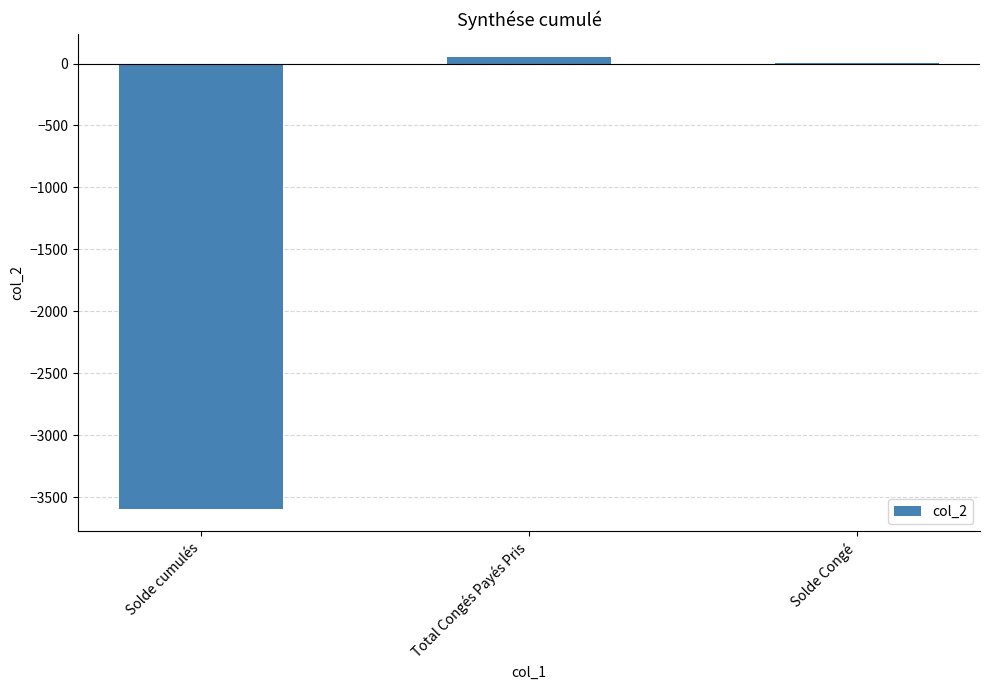

At which label is the value closest to -1767?

Solde Congé